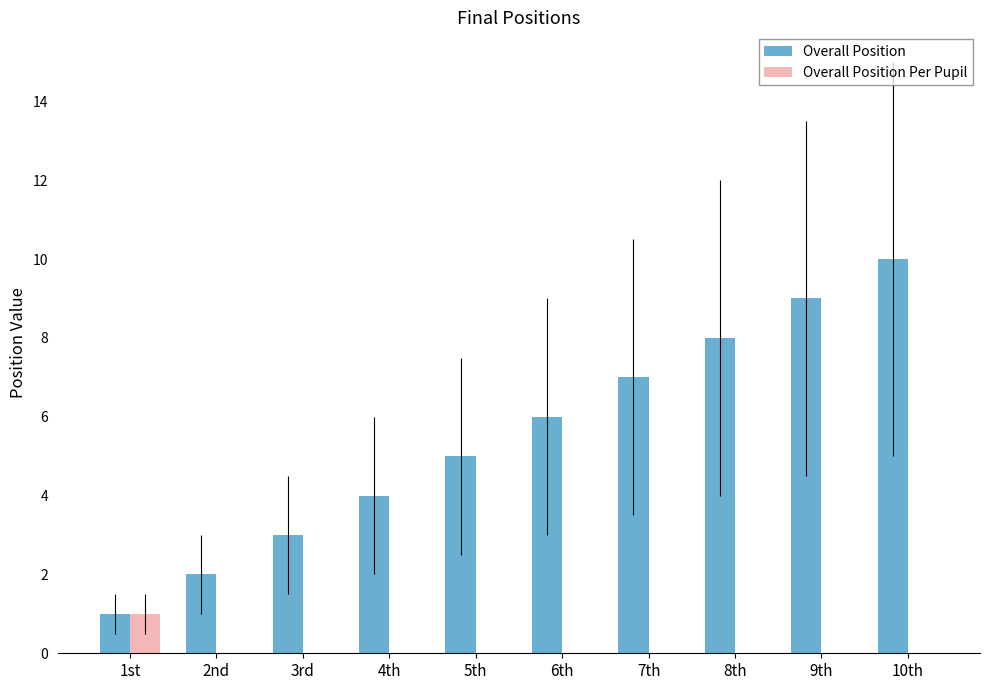

How many series are shown in this chart?

2